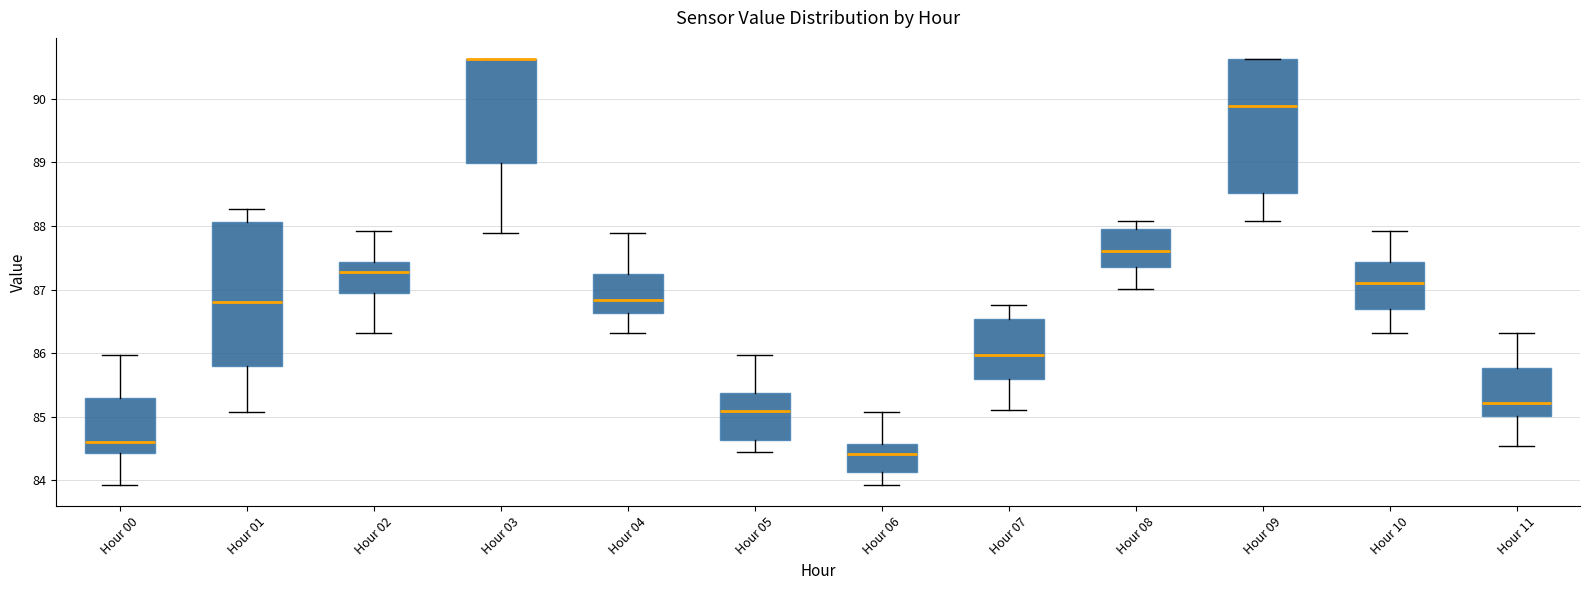

Comparing the boxes themselves (not the whiskers), which one is the tallest?

Hour 01